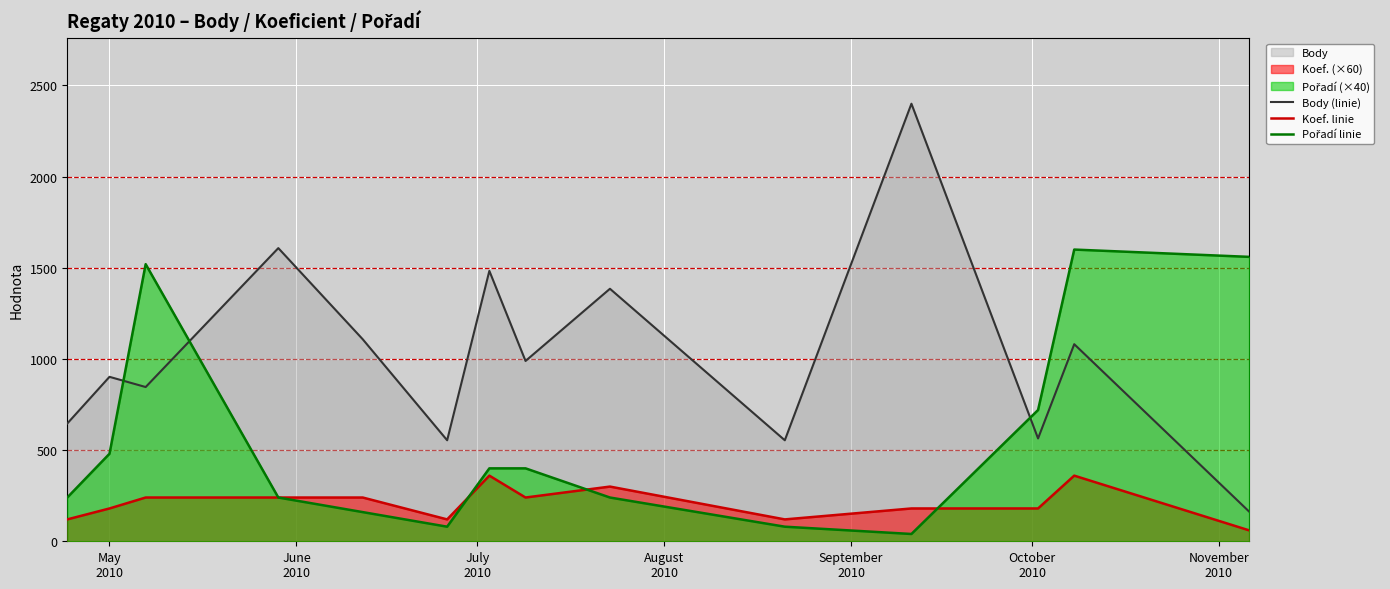

True or false: Body (linie) and Koef. linie intersect in this chart.

False